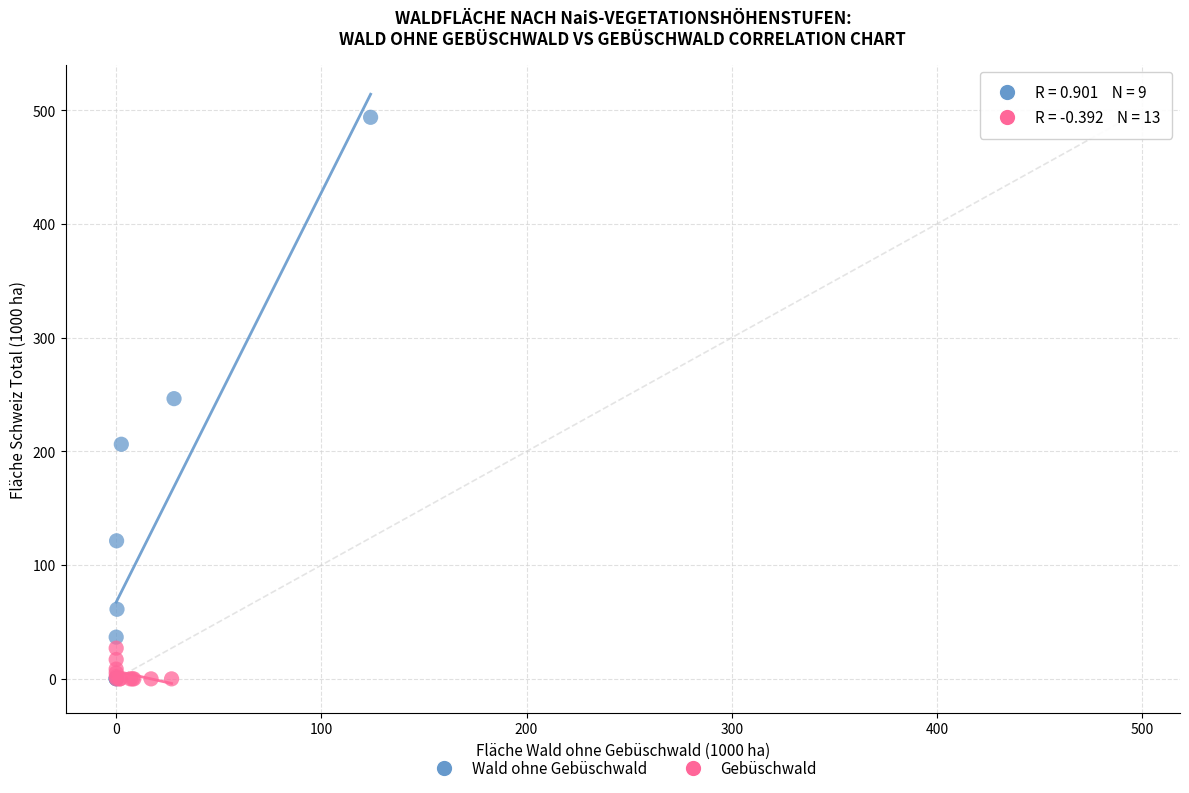

Which series has the largest Y range (max minus min)?

Wald ohne Gebüschwald